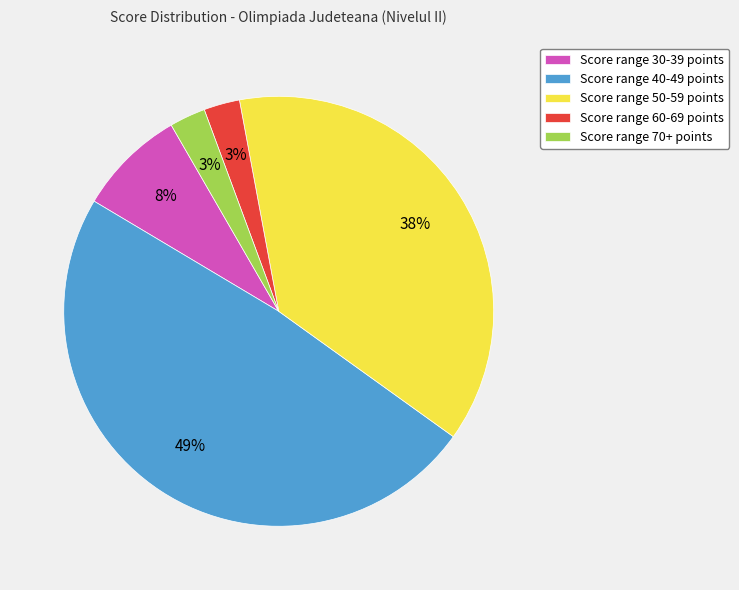

Is it true that Score range 30-39 points is 22% of the pie?

False